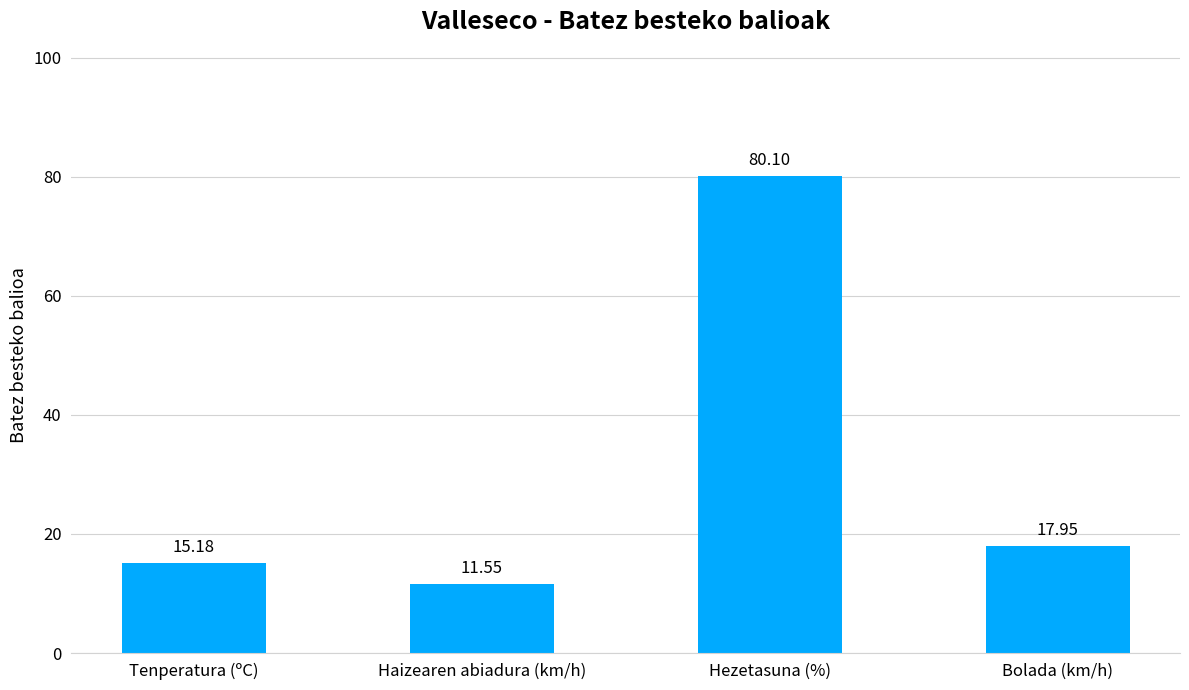

What is the ratio of the value at Hezetasuna (%) to the value at Tenperatura (ºC)?

5.3